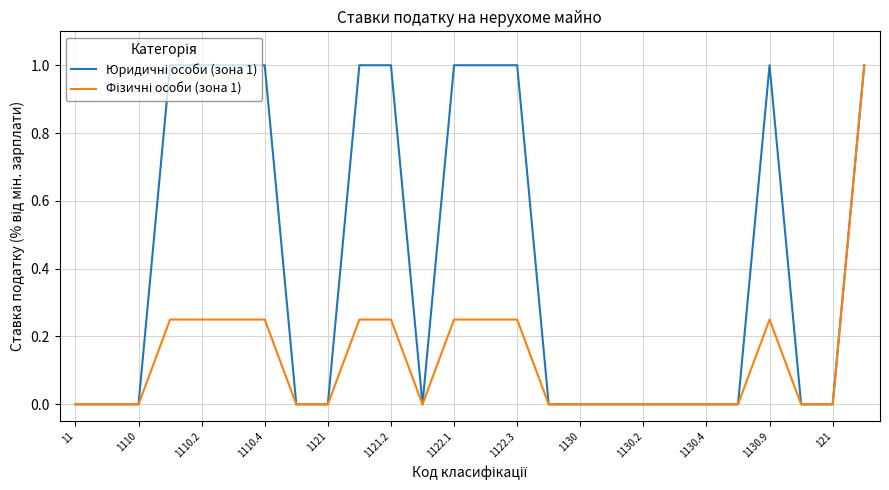

What is the greatest value displayed?

1.0